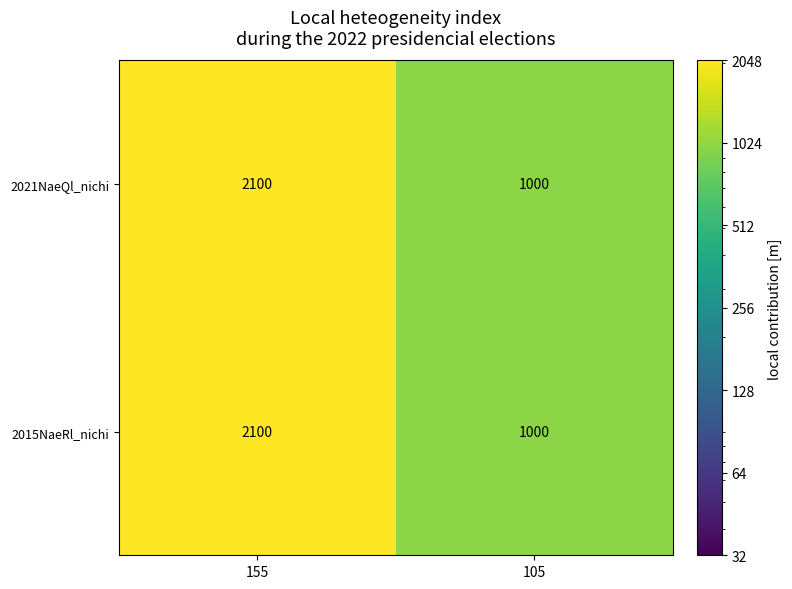

Count the number of categories in the chart.

2